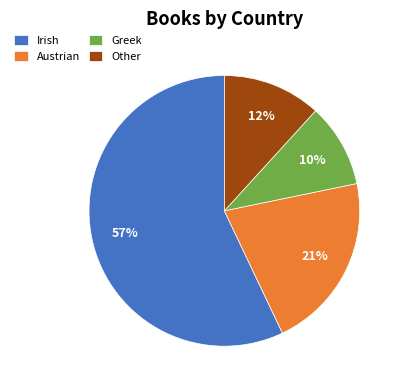

True or false: Greek accounts for 10% of the total.

True